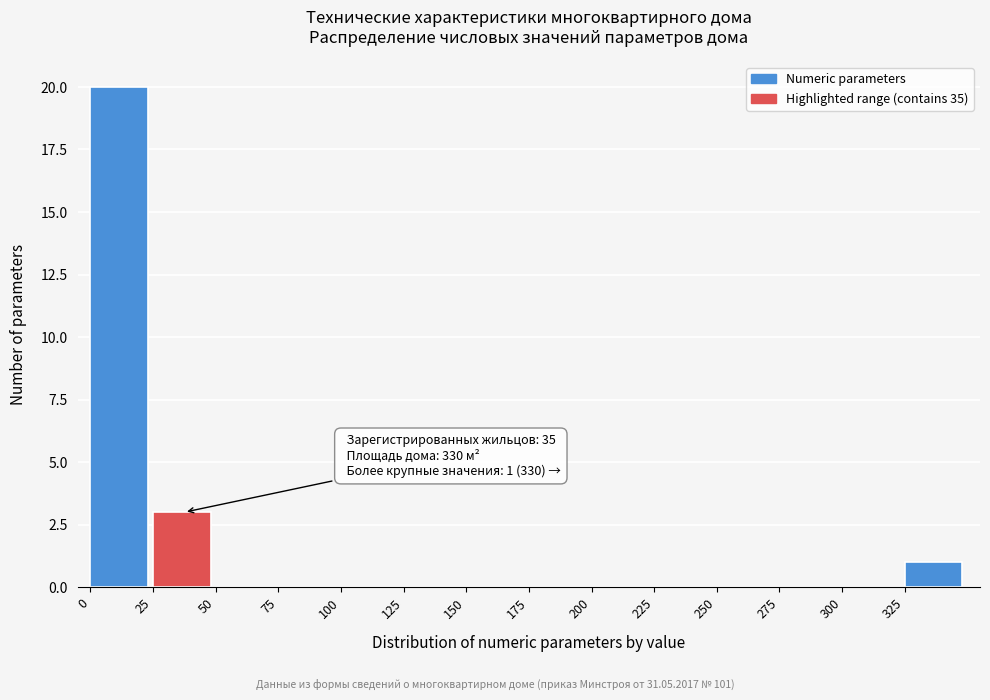

Which range on the x-axis has the tallest bar?

0 to 25